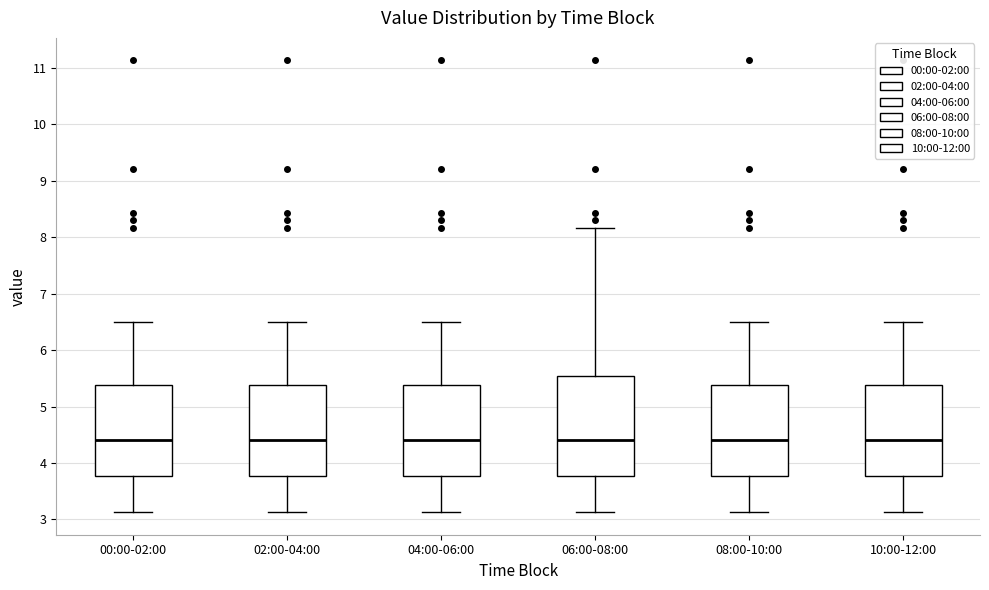

Reading left to right, transcribe this box plot: for each box, give where its median line is, the range the box spans, and where its two whiskers end, as read against the y-axis. The values are not printed on the chart, so give them approximately, as read against the axis.

00:00-02:00: median 4.4, box 3.8 to 5.4, whiskers 3.1 to 6.5
02:00-04:00: median 4.4, box 3.8 to 5.4, whiskers 3.1 to 6.5
04:00-06:00: median 4.4, box 3.8 to 5.4, whiskers 3.1 to 6.5
06:00-08:00: median 4.4, box 3.8 to 5.5, whiskers 3.1 to 8.2
08:00-10:00: median 4.4, box 3.8 to 5.4, whiskers 3.1 to 6.5
10:00-12:00: median 4.4, box 3.8 to 5.4, whiskers 3.1 to 6.5